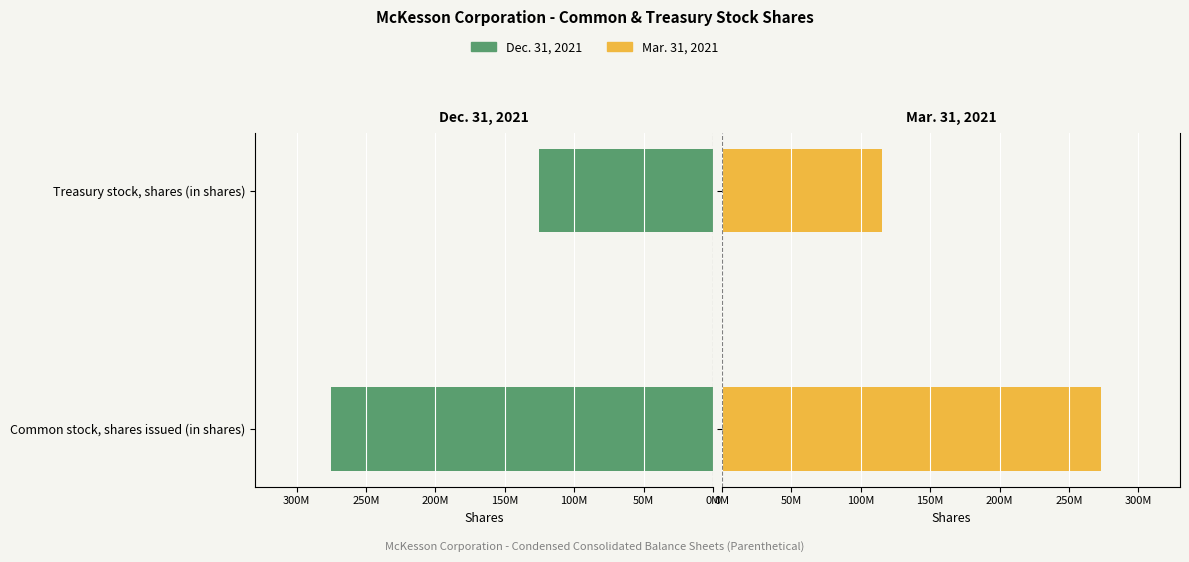

What is the value of the Mar. 31, 2021 bar at the 2nd from the left?

115000000